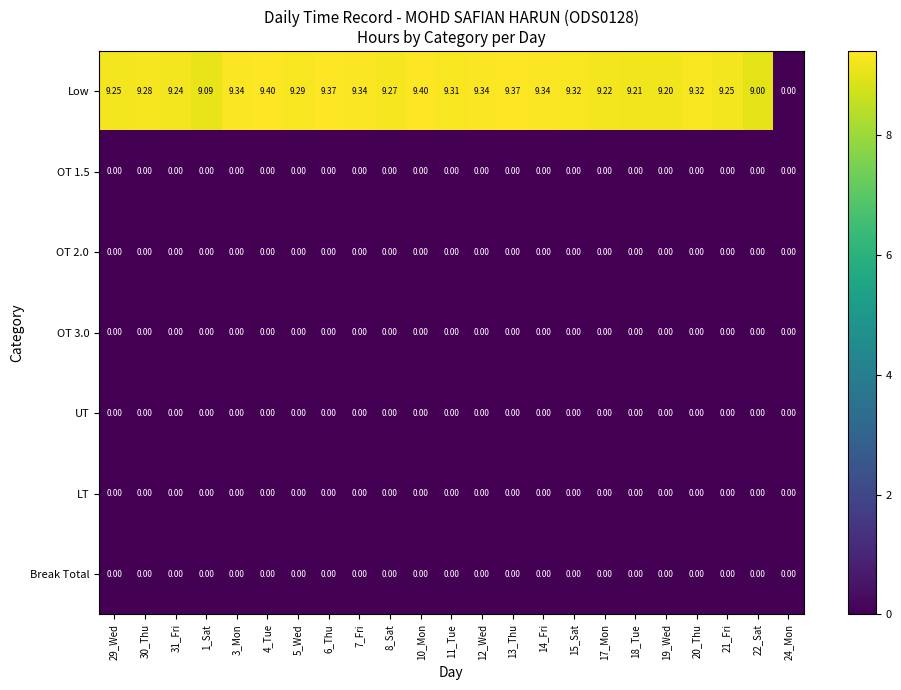

Which series changed the most between 31_Fri and 8_Sat?

Low